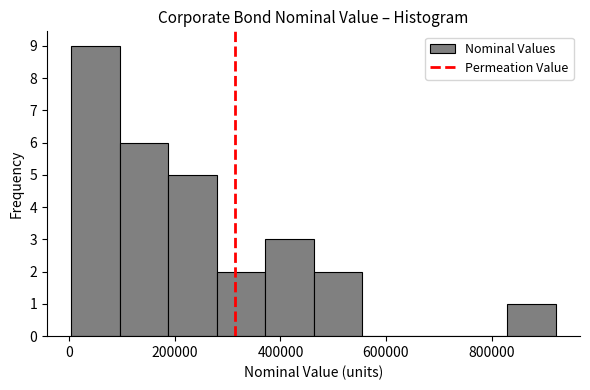

How tall is the bar that spans 380000 to 460000 on the x-axis? Neither the bar edges nor the heights are printed on the chart, so give them approximately, as read against the axes.

3